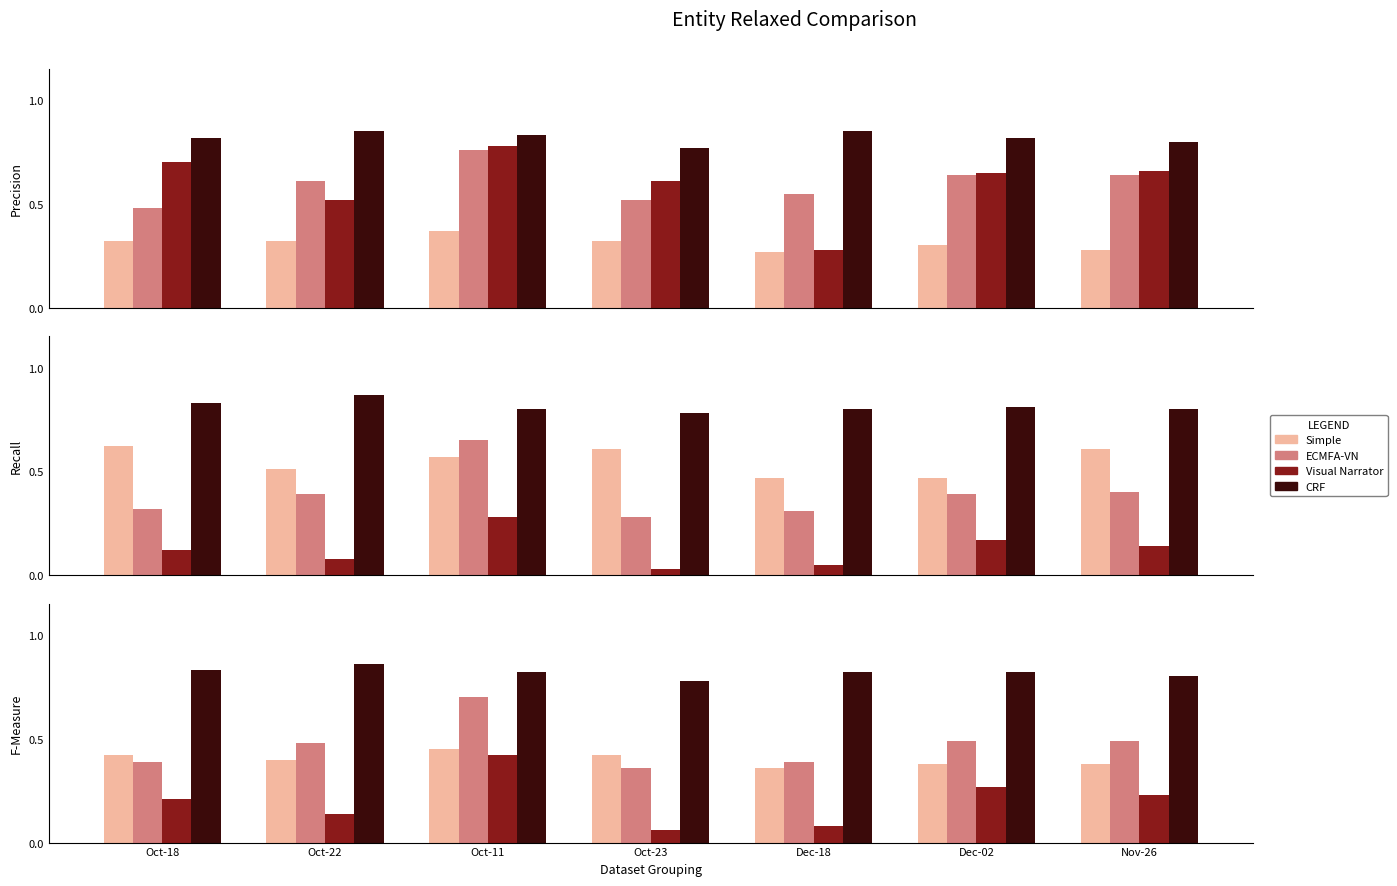

What is the value of the Visual Narrator bar at the 7th from the left?

0.2